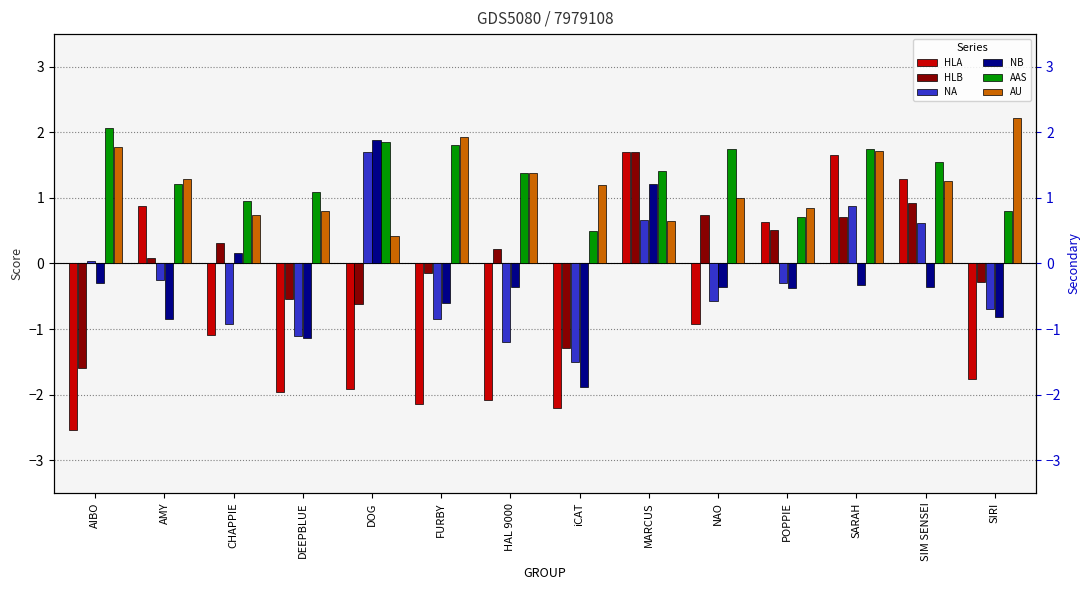

What position from the left is SARAH?

12